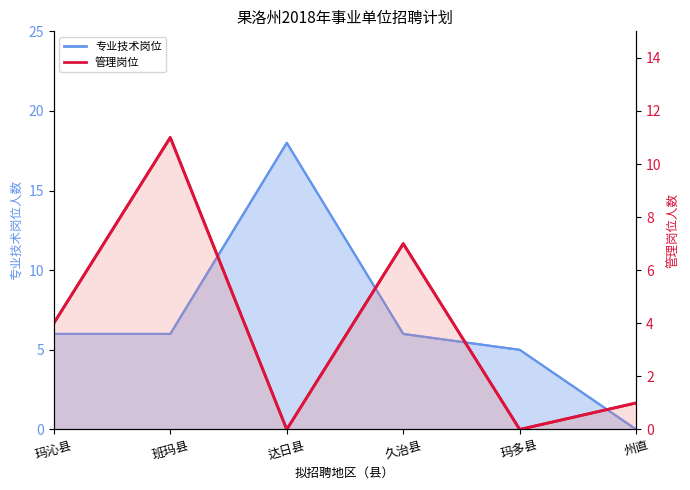

Which series changed the most between 玛多县 and 州直?

专业技术岗位